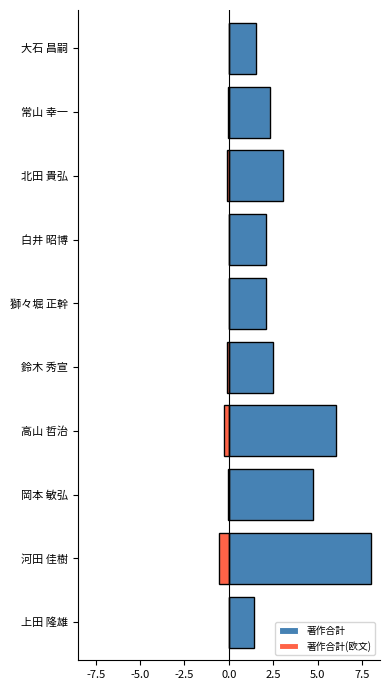

At how many categories does at least one series exceed 0?

10